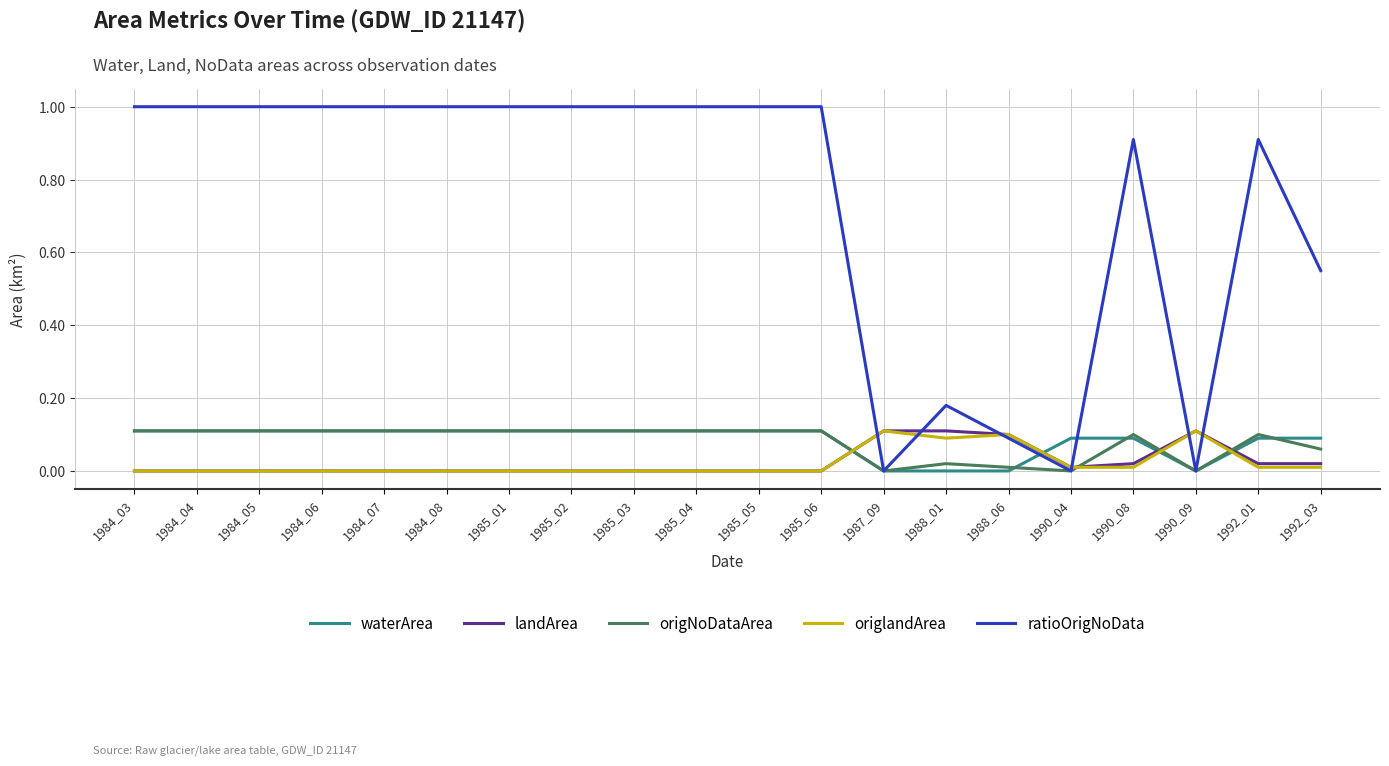

Which series changed the most between 1985_02 and 1990_09?

ratioOrigNoData